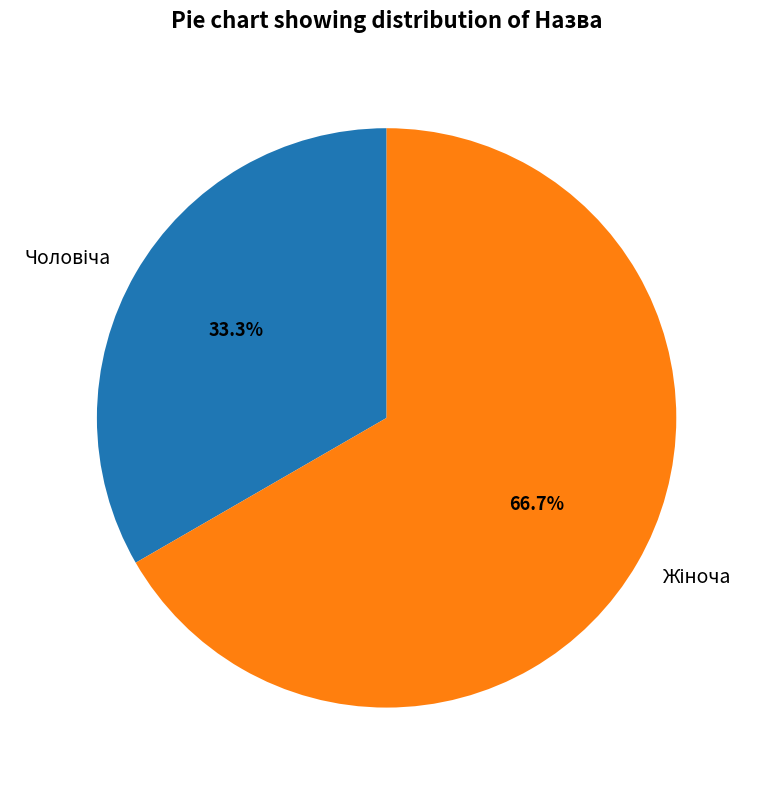

Is there a majority slice in this chart?

Yes